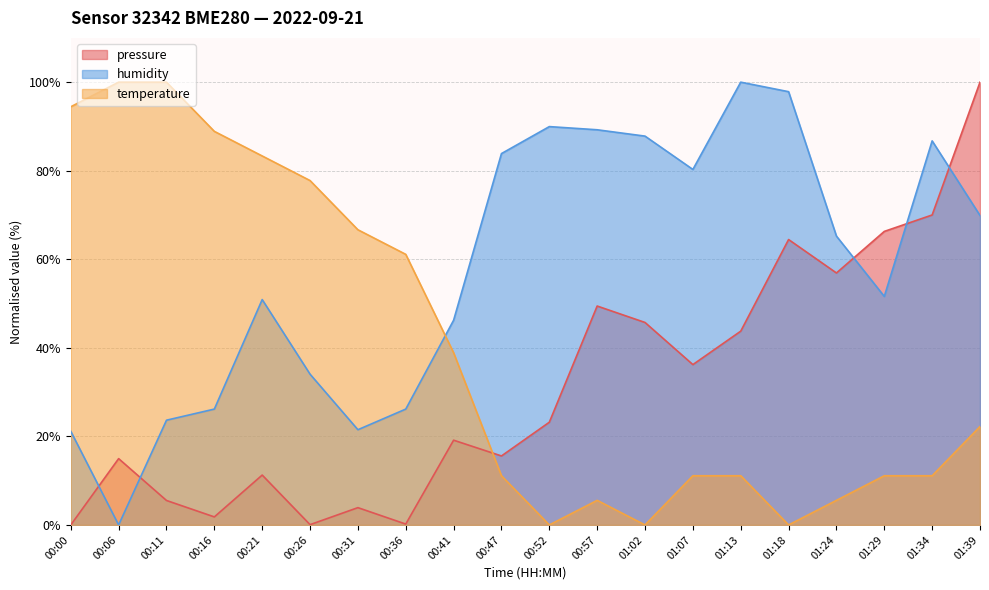

What is the spread (max minus min) of values at 00:31?

62.8